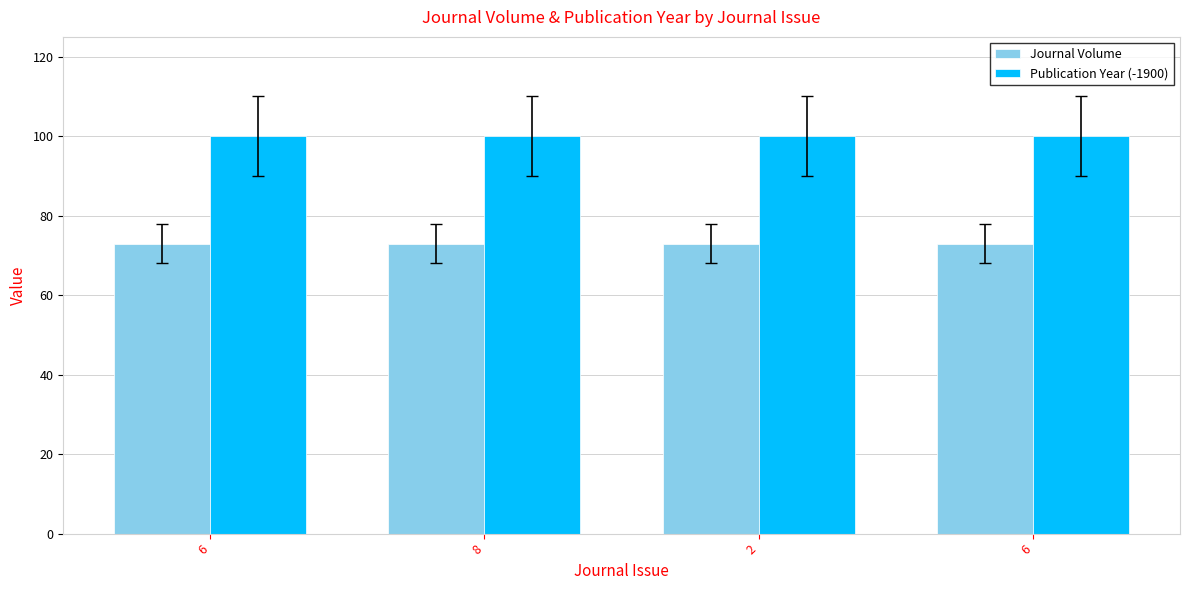

At which label does Journal Volume reach its minimum?

6